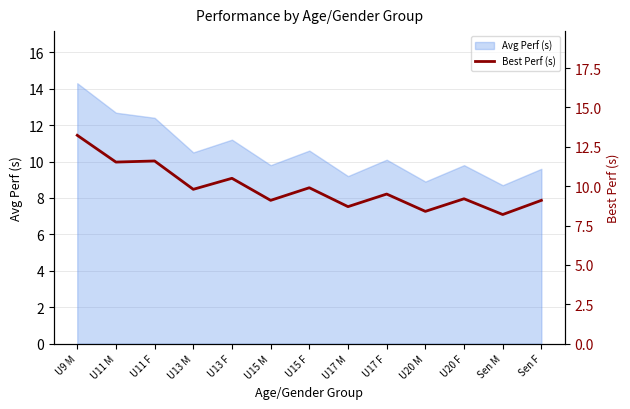

How many lines are shown in the chart?

1